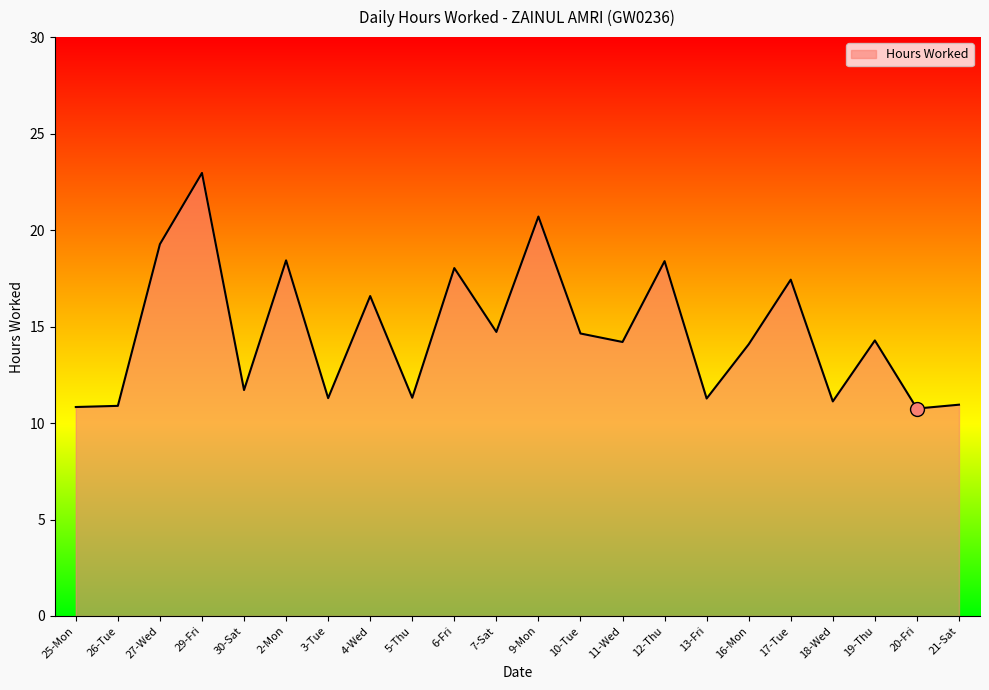

What is the average value?

14.7